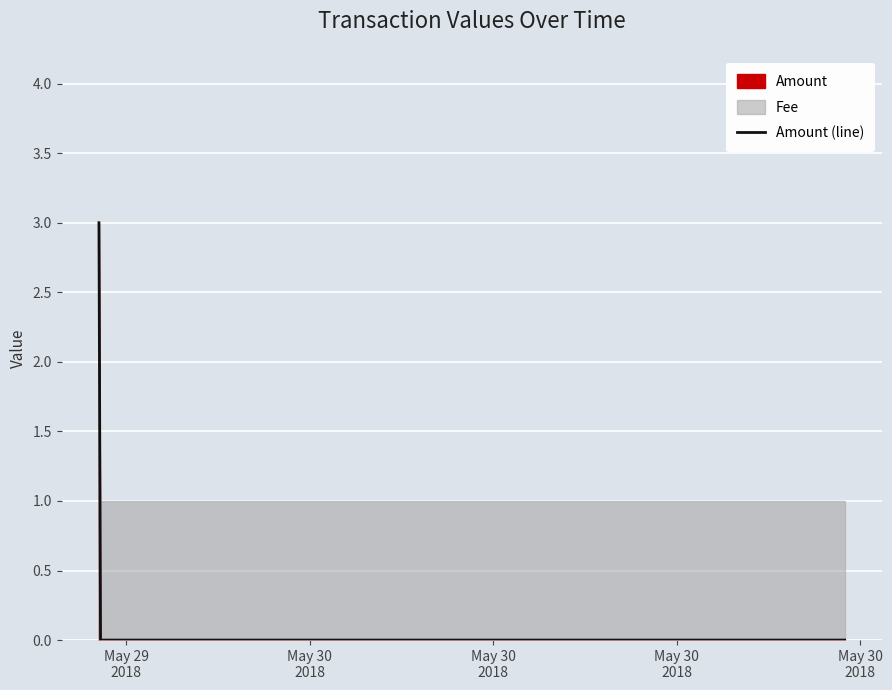

What is the difference between the maximum and minimum values?

3